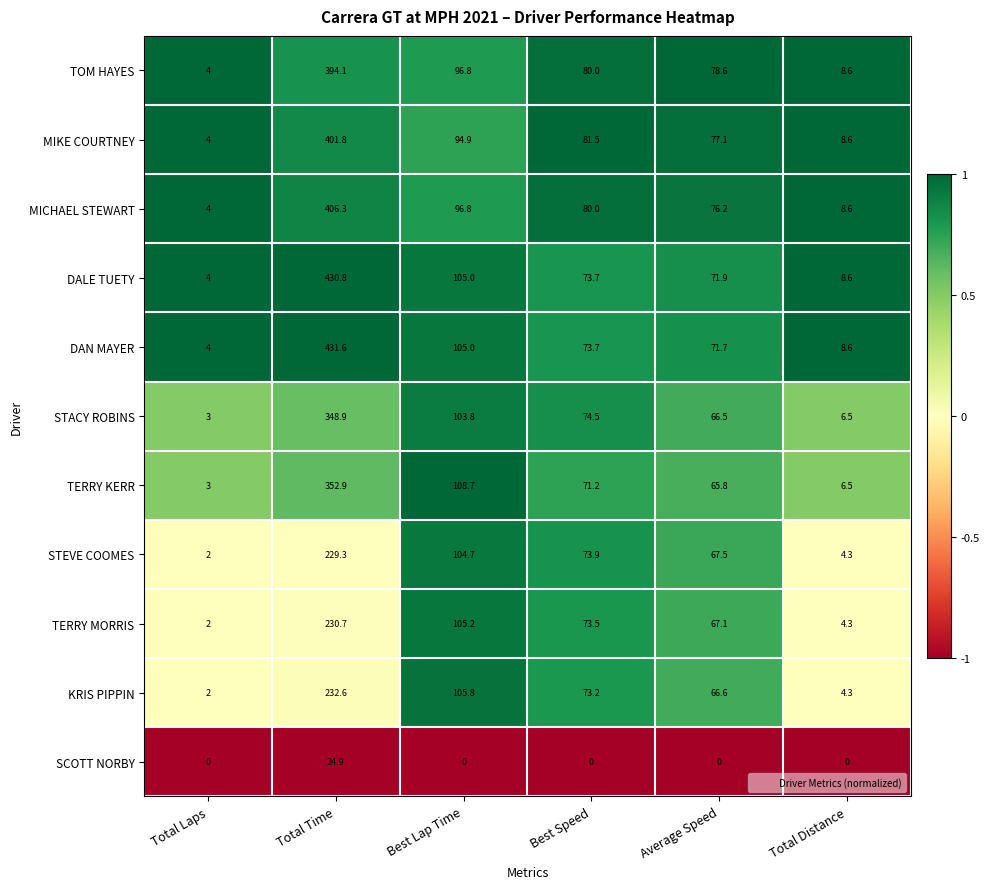

Which series has the widest spread of values?

DAN MAYER